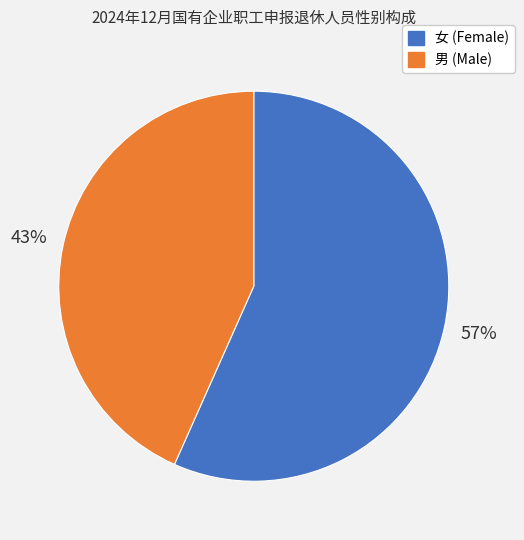

Does 男 account for over 50% of the chart?

No